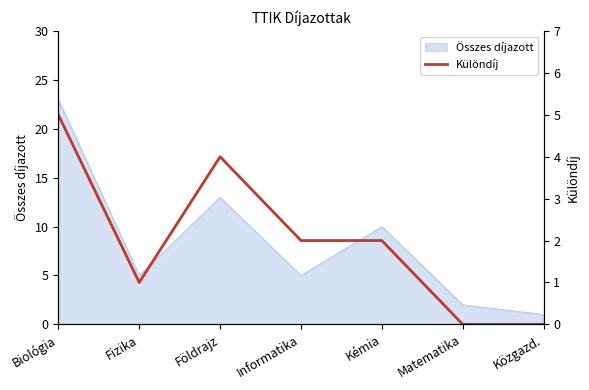

The Összes díjazott series shows 13 at Földrajz. True or false?

True